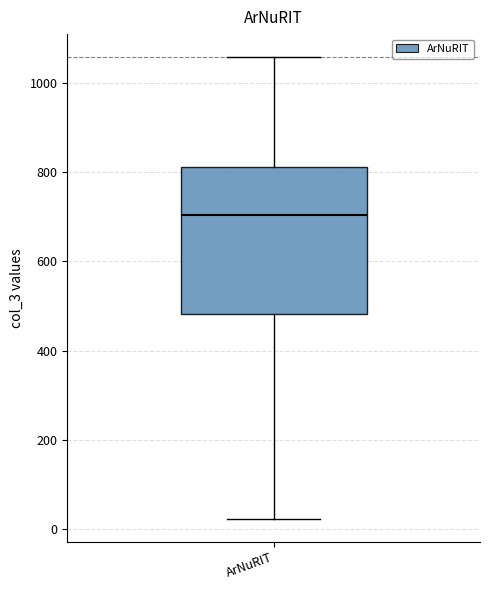

Transcribe this box plot: give where the median line is, the range the box spans, and where the two whiskers end, as read against the y-axis. The values are not printed on the chart, so give them approximately, as read against the axis.

median 700, box 480 to 820, whiskers 20 to 1060